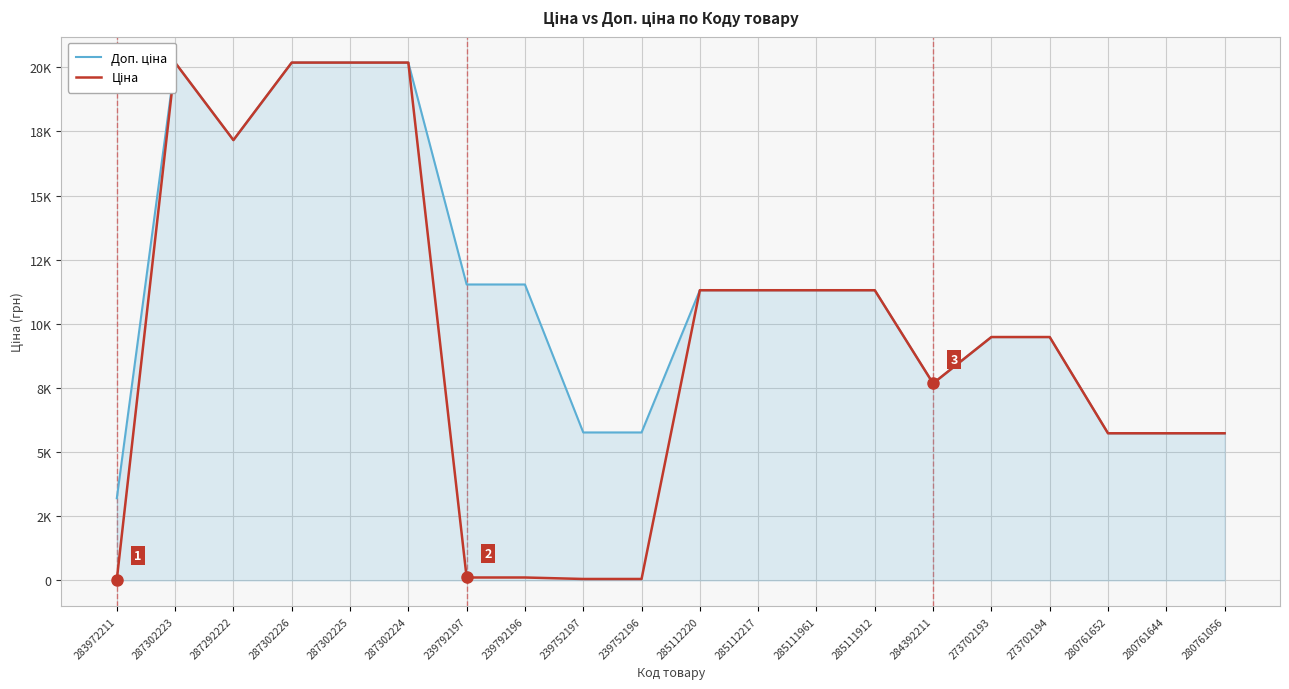

Which series changed the most between 285112220 and 285112217?

Доп. ціна